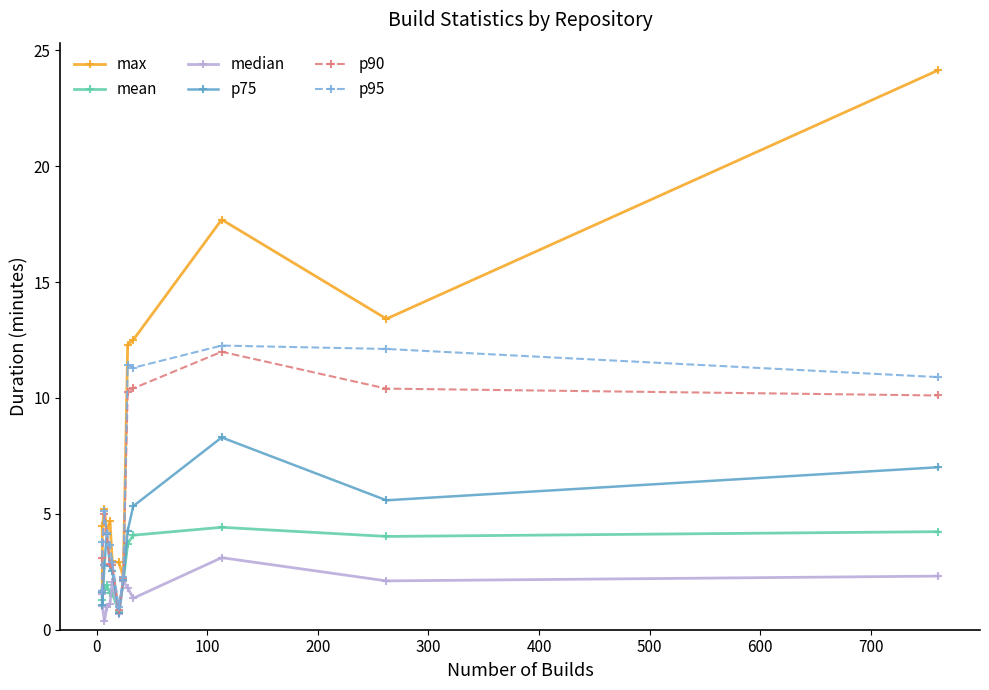

The max series shows 6.6 at 0. True or false?

False